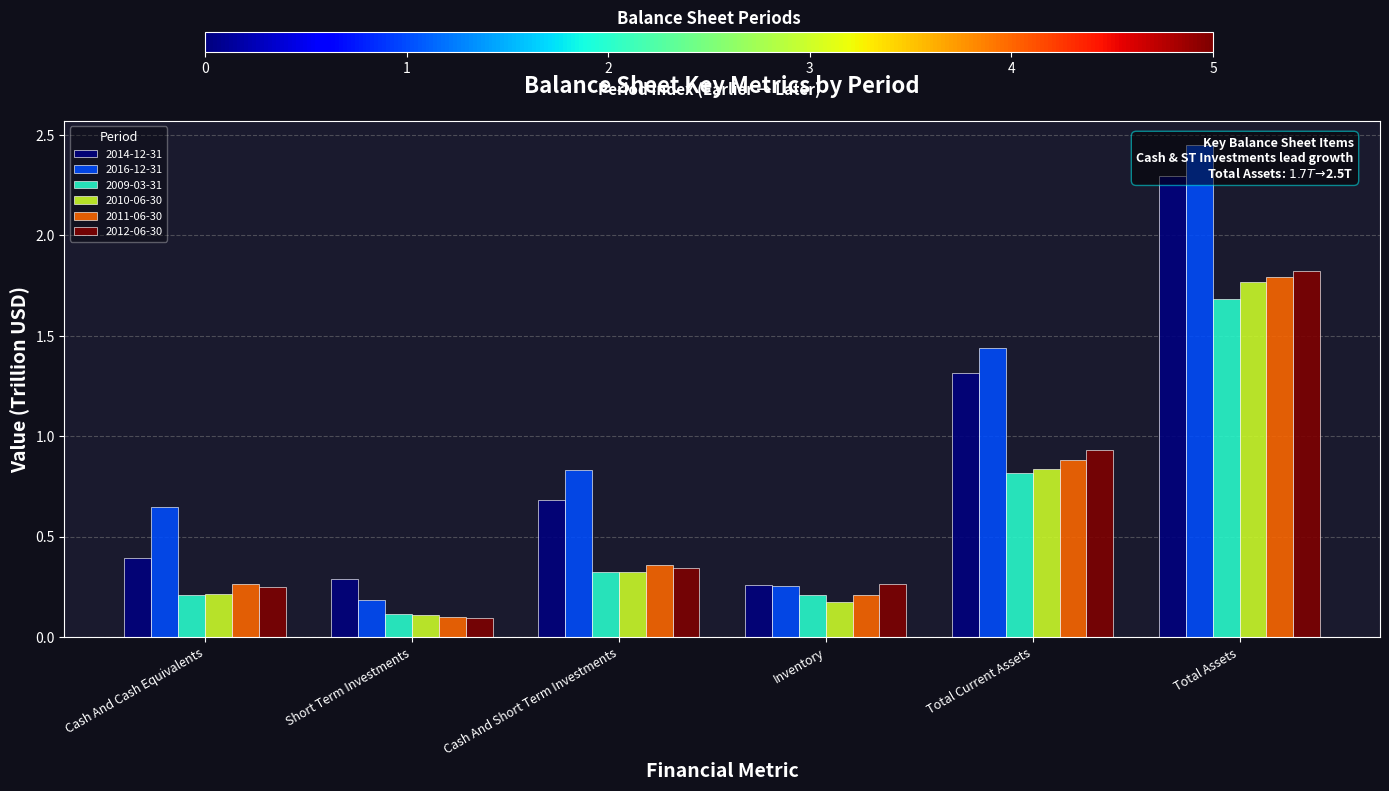

At which label is 2010-06-30 closest to 0?

Short Term Investments